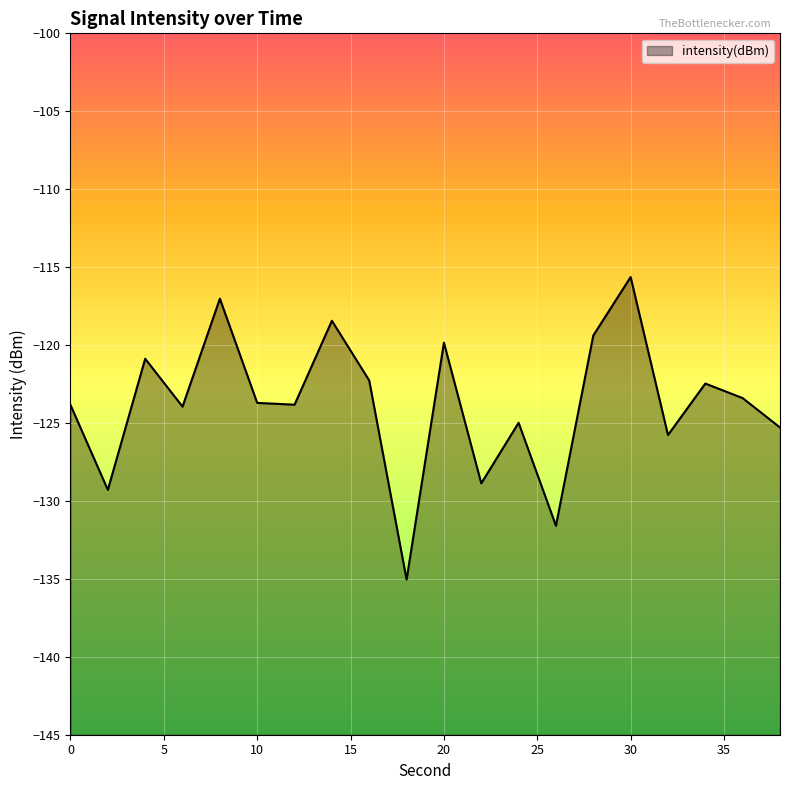

Where is the data nearest to the value -125?

24